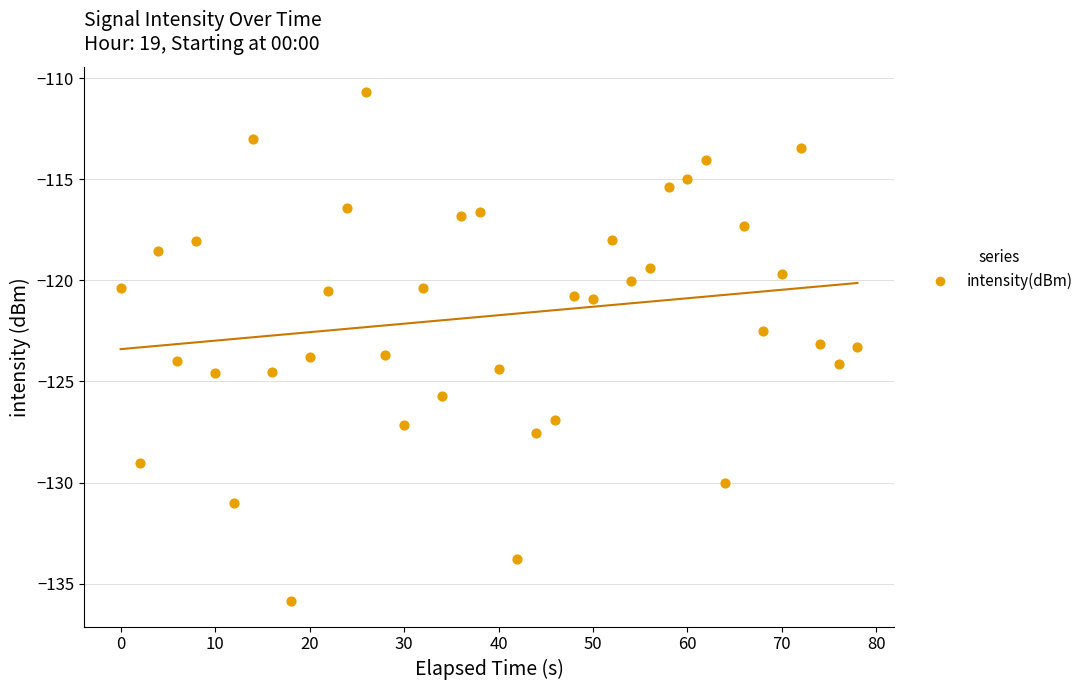

What is the range of Y values (max minus min)?

25.2